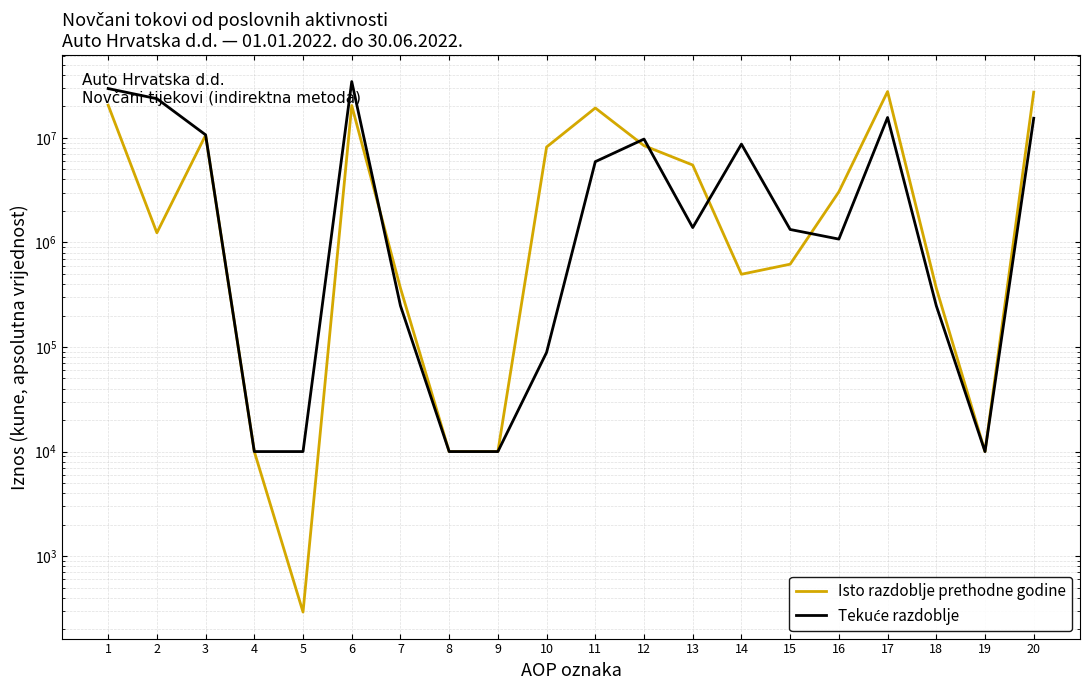

Reading left to right, what are all the values shown in this chart?

Isto razdoblje prethodne godine: 1=20534347	2=1235721	3=10607911	4=10000	5=292	6=20380441	7=365420	8=10000	9=10000	10=8171097	11=19298626	12=8418817	13=5494620	14=496049	15=619257	16=3047405	17=27717443	18=365420	19=10000	20=27352023
Tekuće razdoblje: 1=29600571	2=23684359	3=10680095	4=10000	5=10000	6=34523624	7=247946	8=10000	9=10000	10=88776	11=5916212	12=9728351	13=1386653	14=8709627	15=1329589	16=1075788	17=15644563	18=247946	19=10000	20=15396617